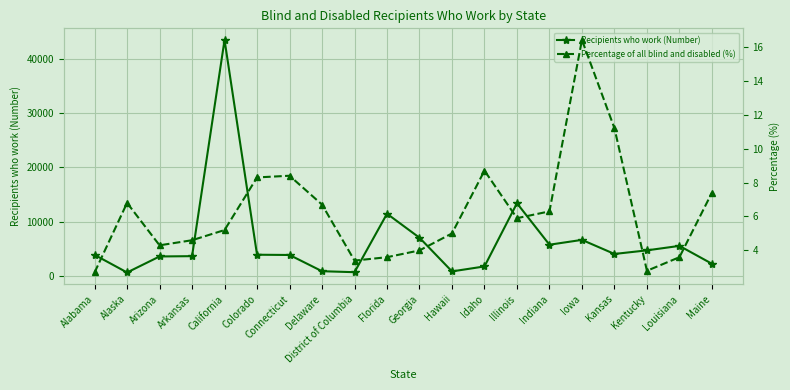

The Recipients who work (Number) series shows 6016.1 at Alabama. True or false?

False